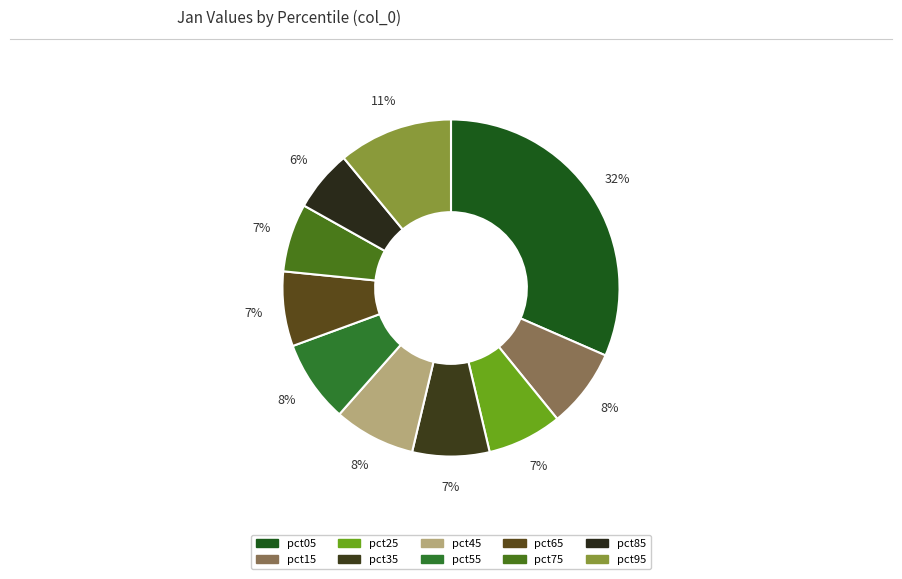

How much of the chart is everything except pct05?

68.5%